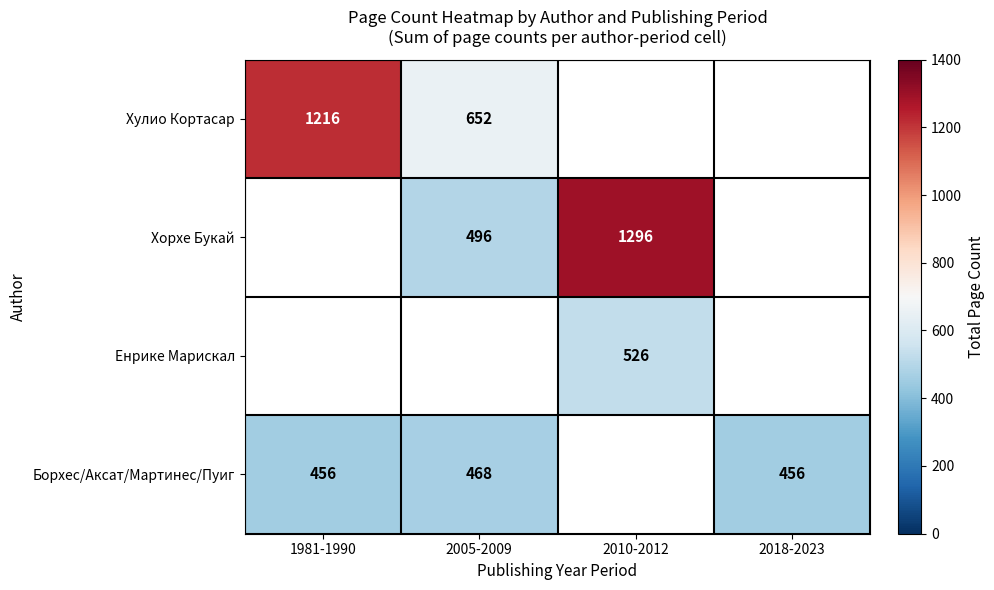

The Борхес/Аксат/Мартинес/Пуиг series shows 468 at 2005-2009. True or false?

True